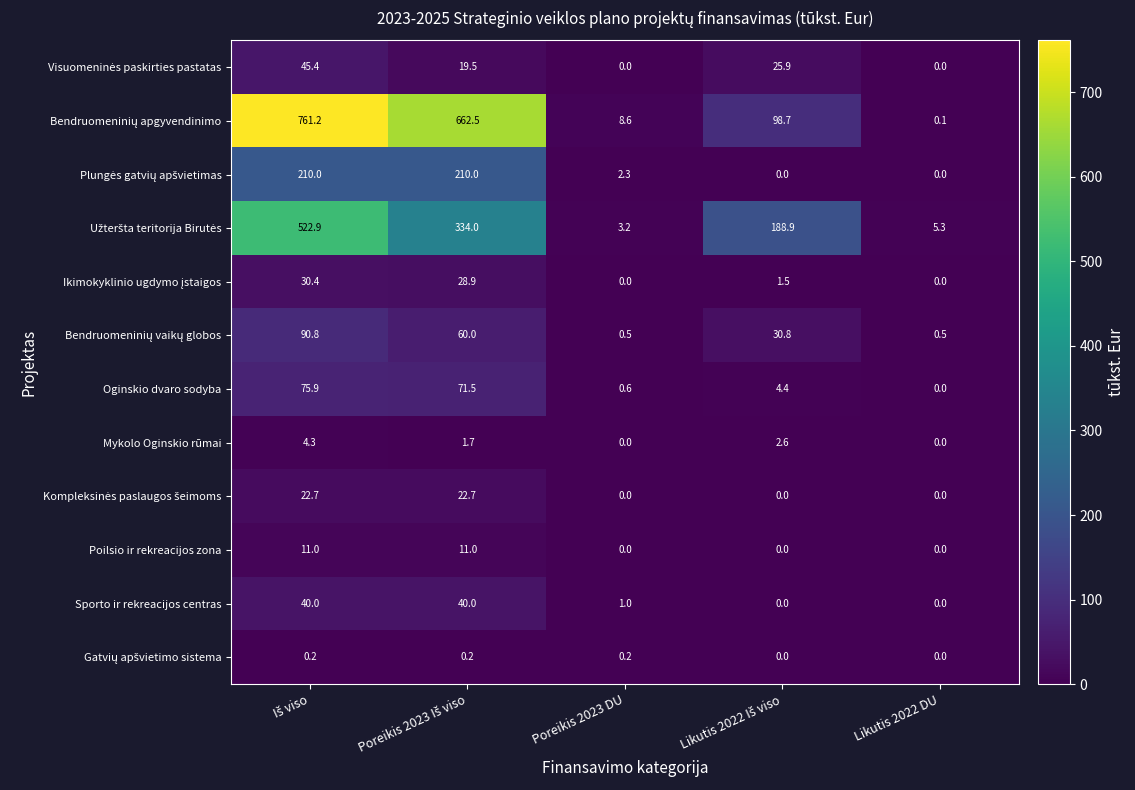

What is the difference between the maximum and minimum values in the Sporto ir rekreacijos centras series?

40.0